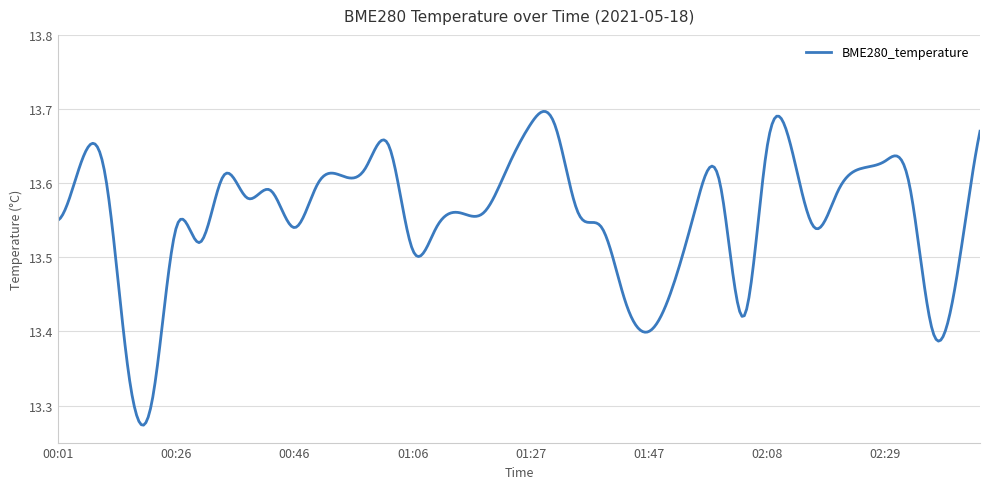

How many lines are shown in the chart?

1